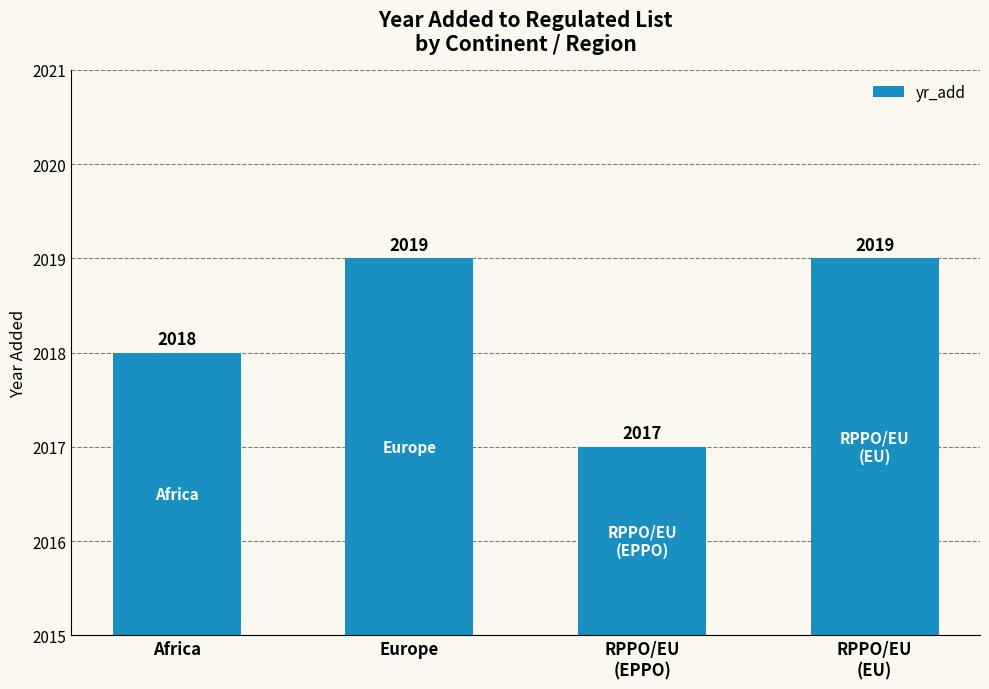

What is the label of the 3rd bar from the left?

RPPO/EU
(EPPO)